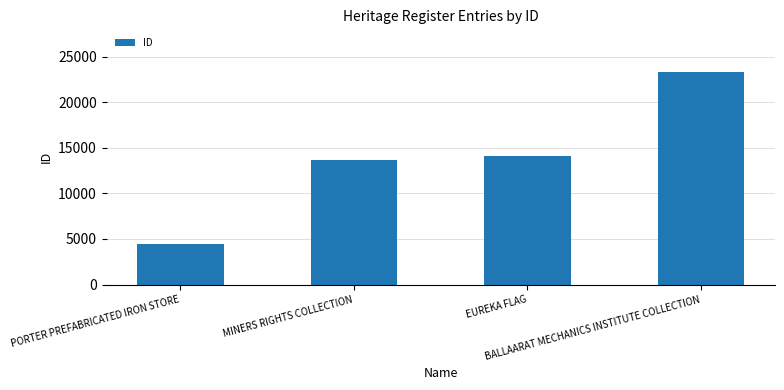

What is the change in value from EUREKA FLAG to BALLAARAT MECHANICS INSTITUTE COLLECTION?

+9206